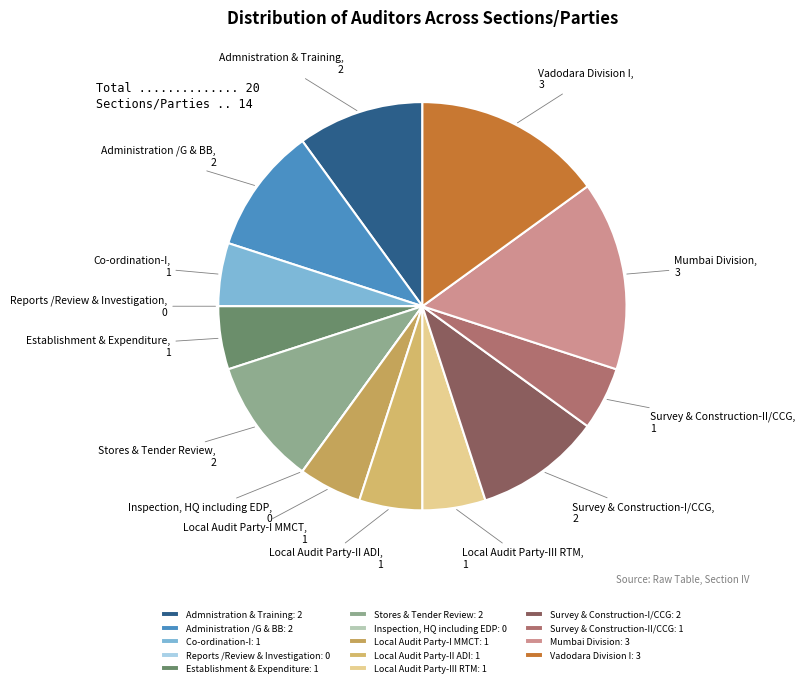

Which slice is the largest?

Mumbai Division